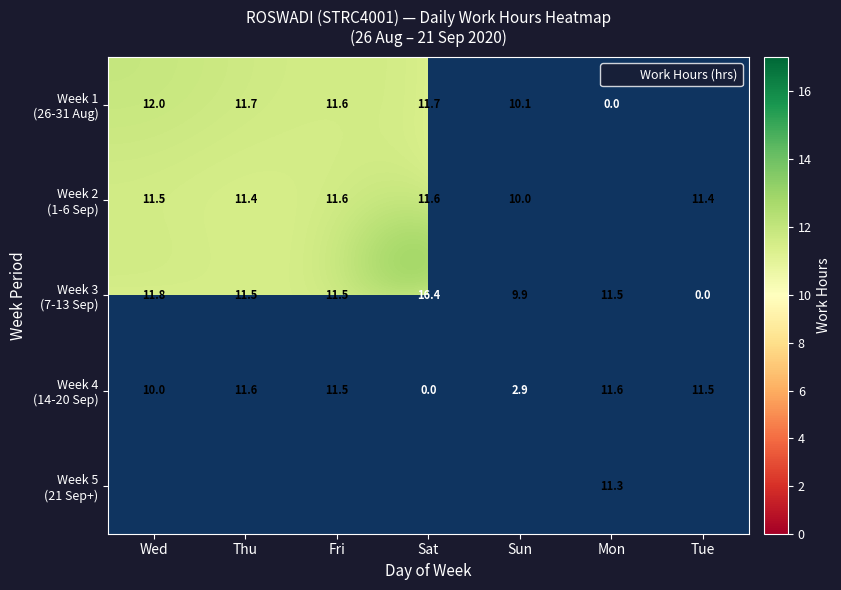

Is it true that Week 4 (14-20 Sep) equals 3.7 at Sat?

False